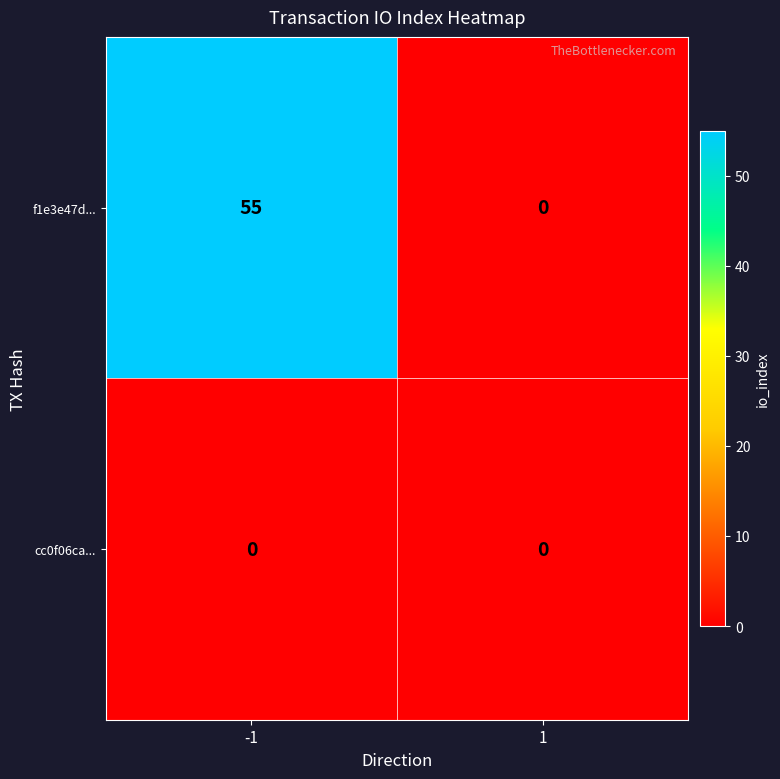

List the series in order of their overall mean, lowest first.

cc0f06ca..., f1e3e47d...